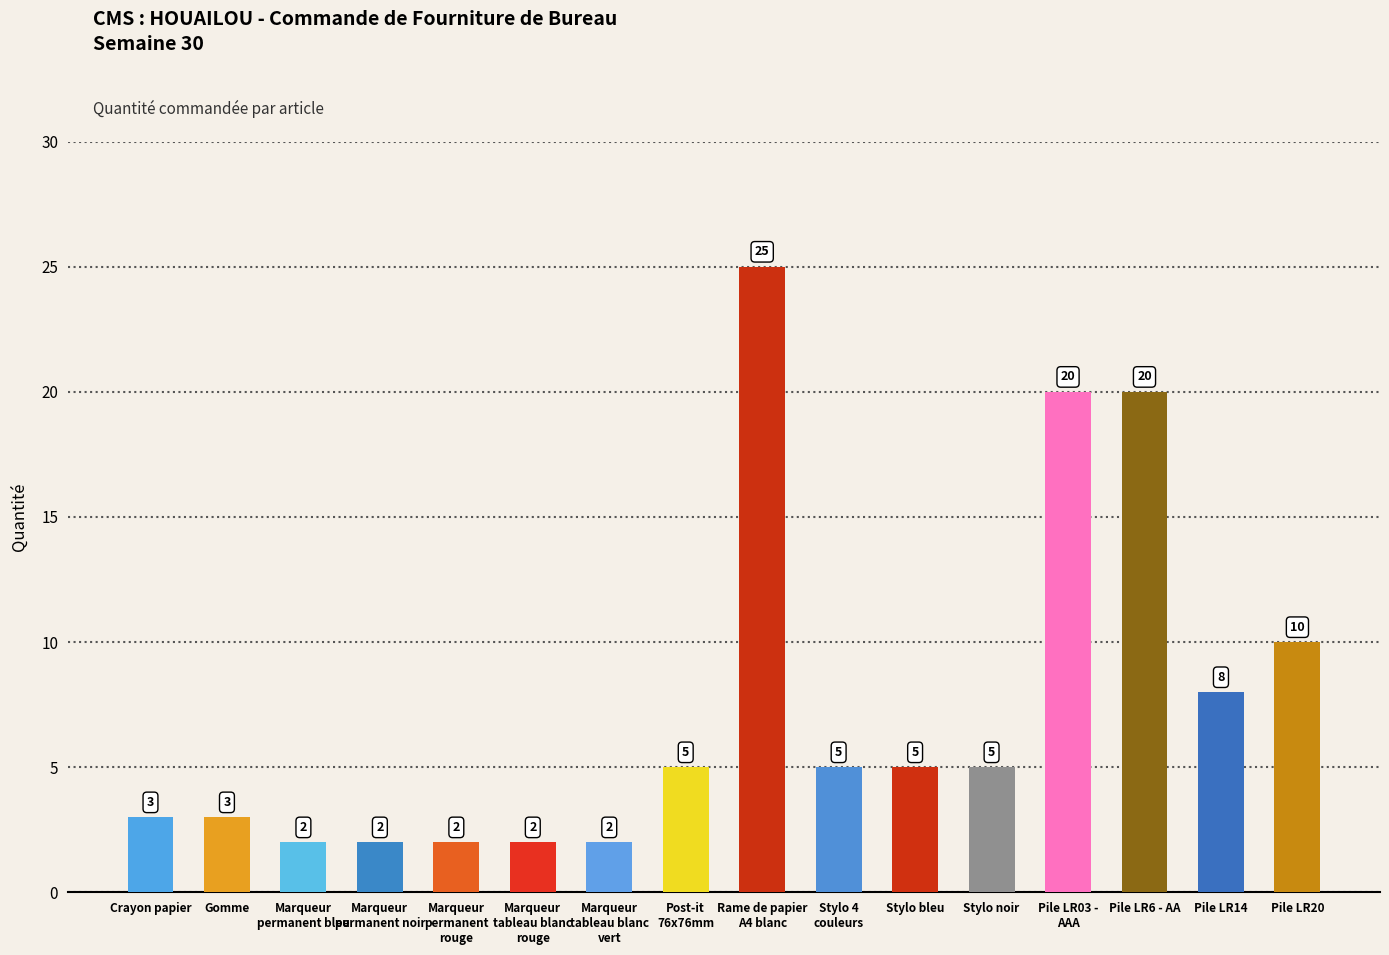

Where is the data nearest to the value 13?

Pile LR20